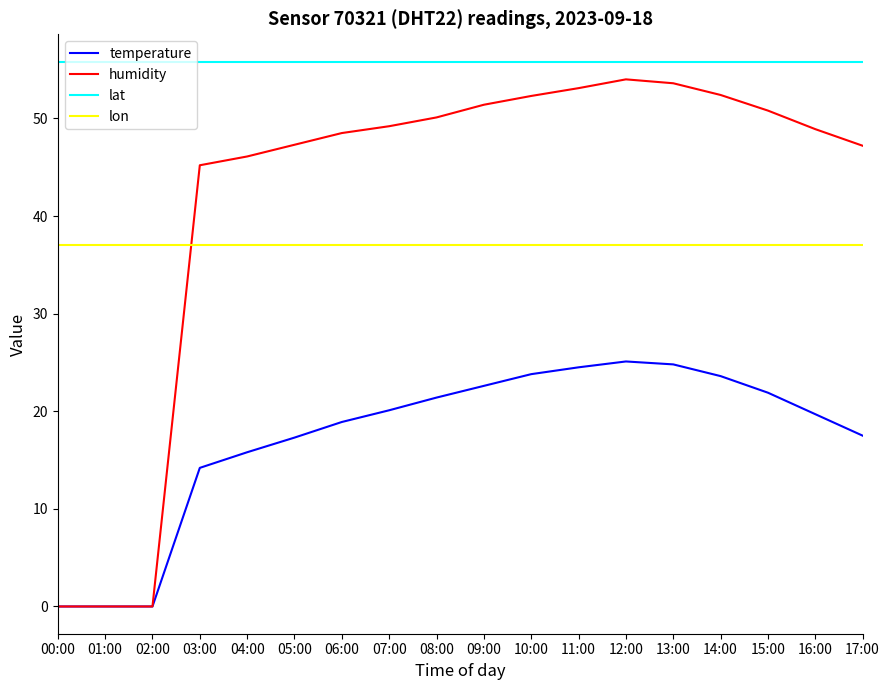

At which label does temperature first exceed 20?

07:00